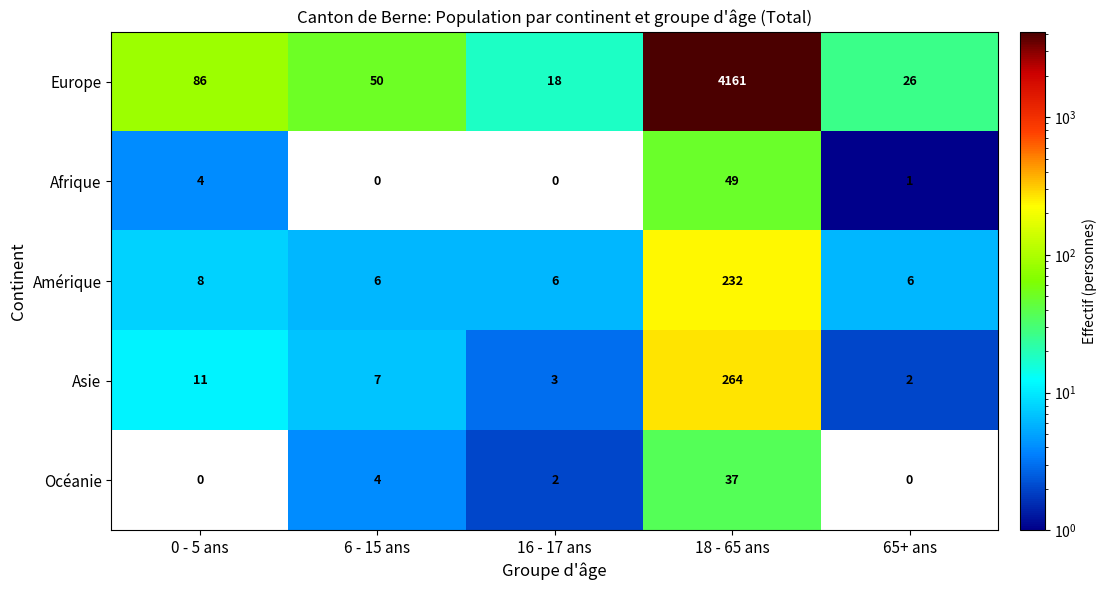

Rank the series by their maximum value, from lowest to highest.

Océanie, Afrique, Amérique, Asie, Europe